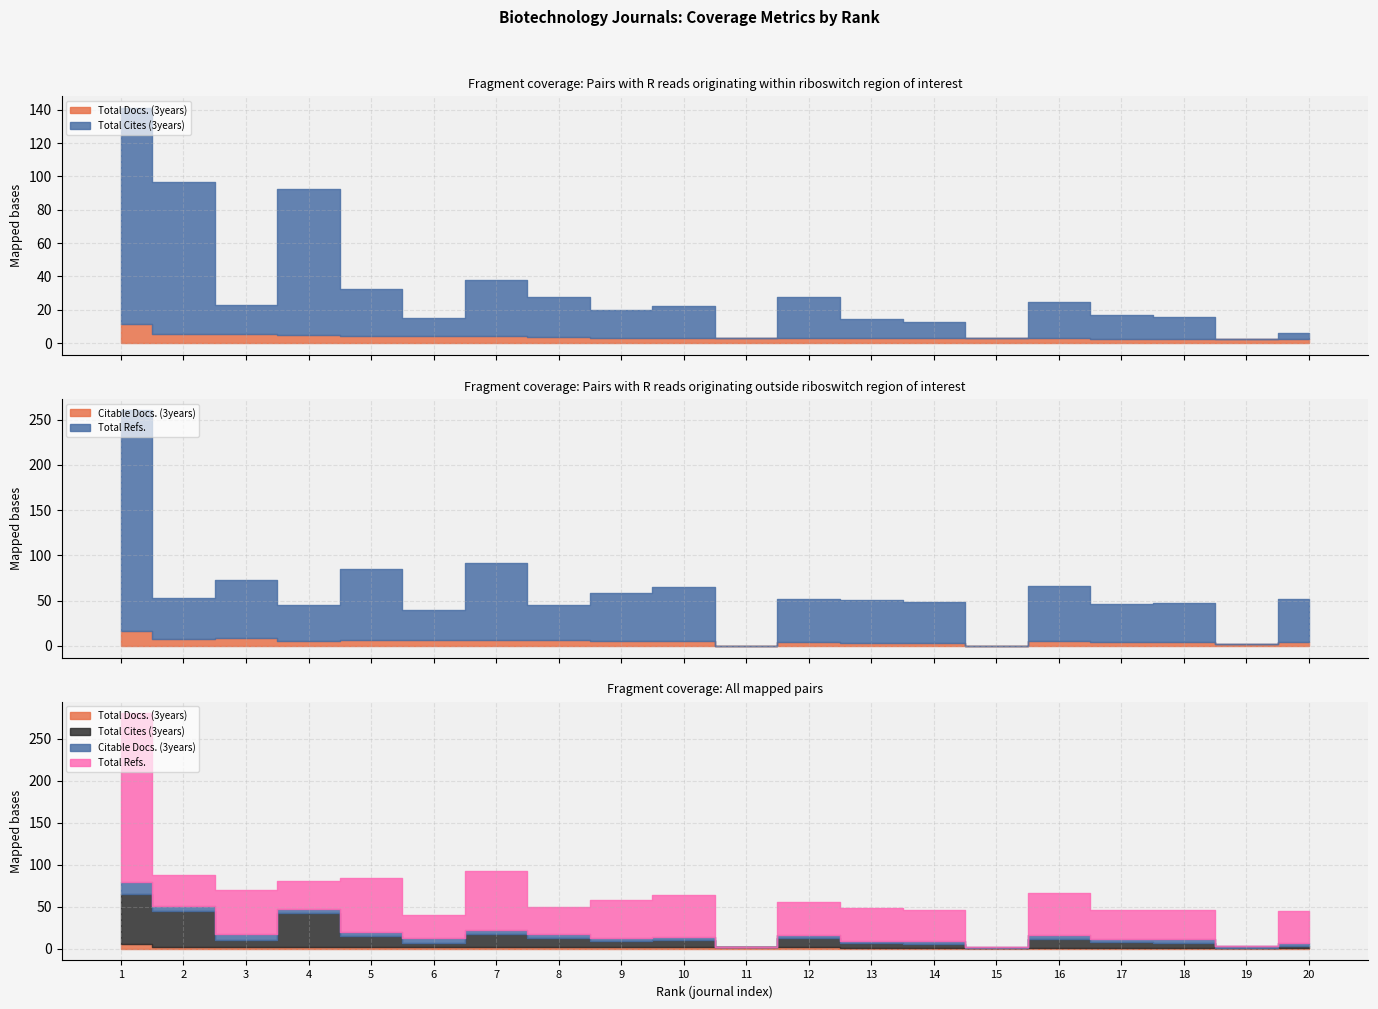

After their last crossing, which series has the higher values: Citable Docs. (3years) or Total Refs.?

Total Refs.